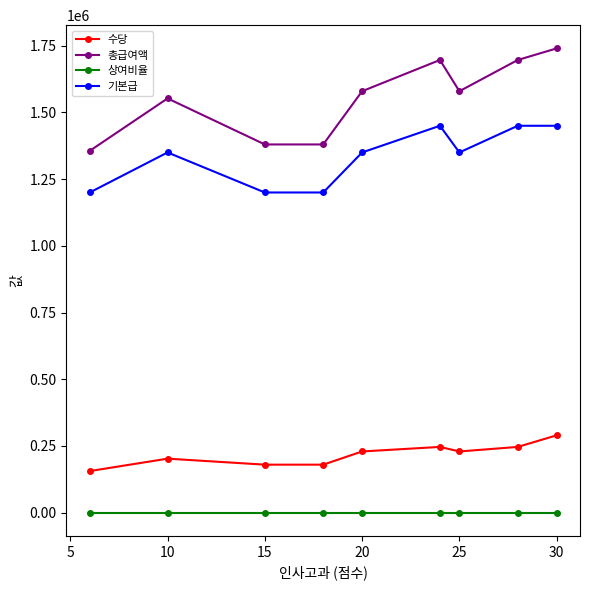

Which series has the widest spread of values?

총급여액